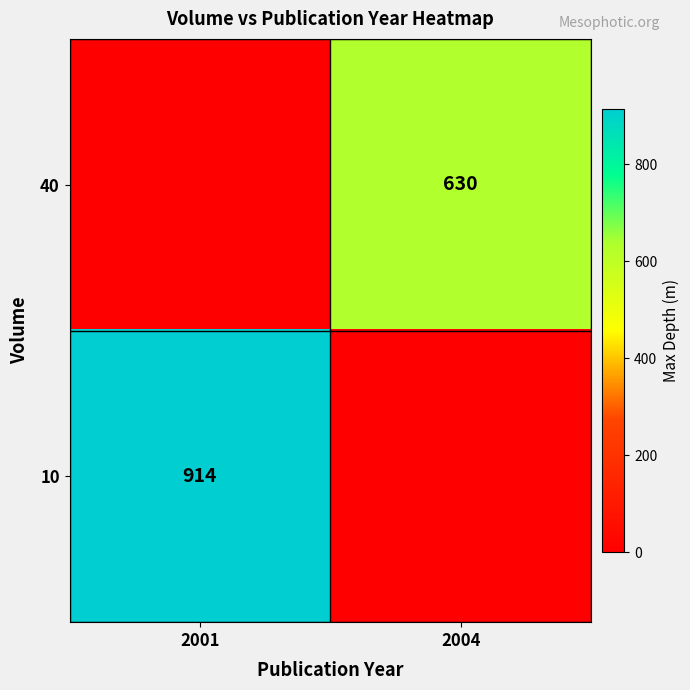

True or false: 10 has a value of 431 at 2001.

False